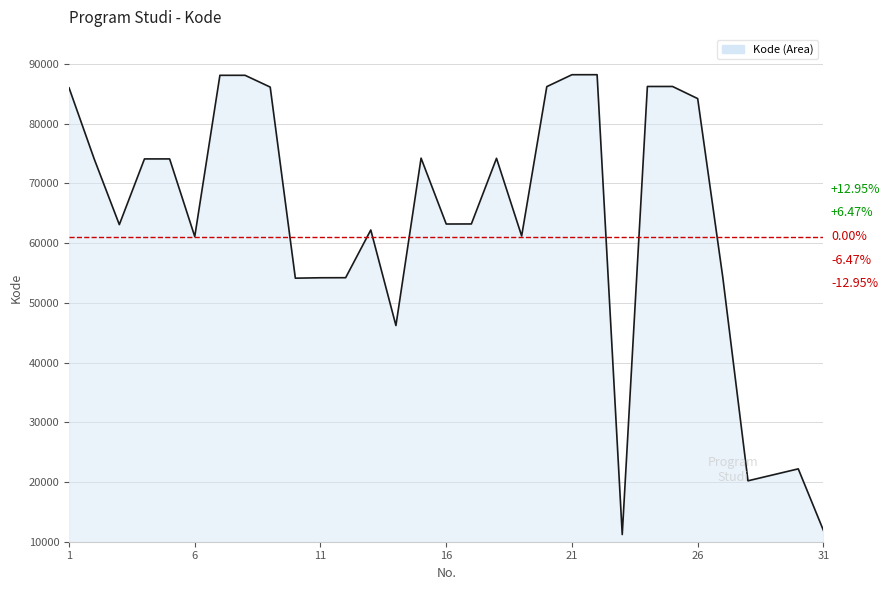

What is the maximum value shown in the chart?

88203